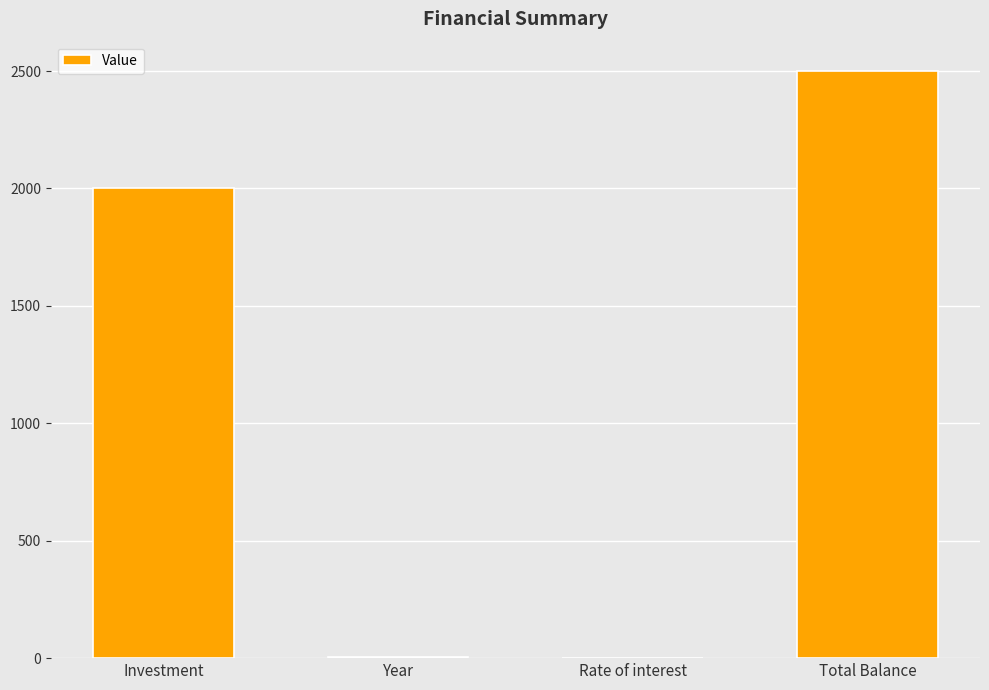

Are the bars horizontal?

No